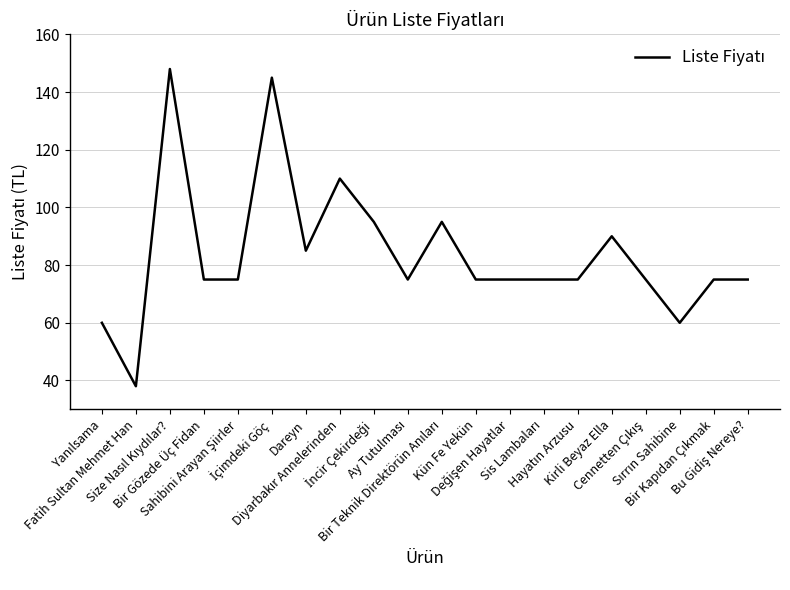

What is the minimum value shown in the chart?

38